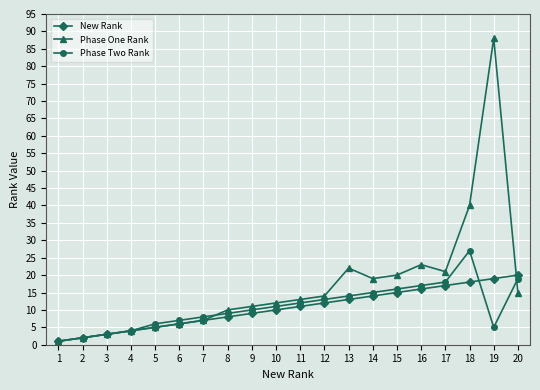

Is it true that New Rank equals 11 at 11?

True